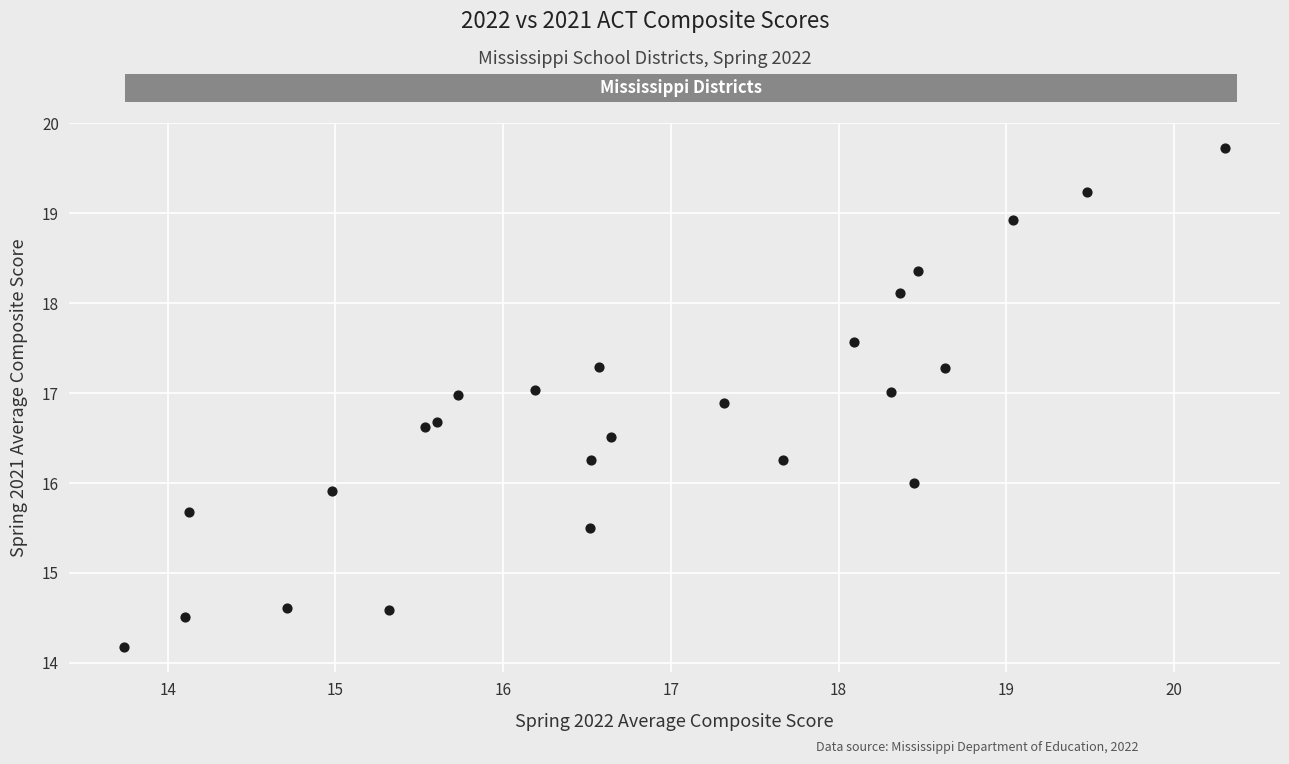

What is the range of X values (max minus min)?

6.6